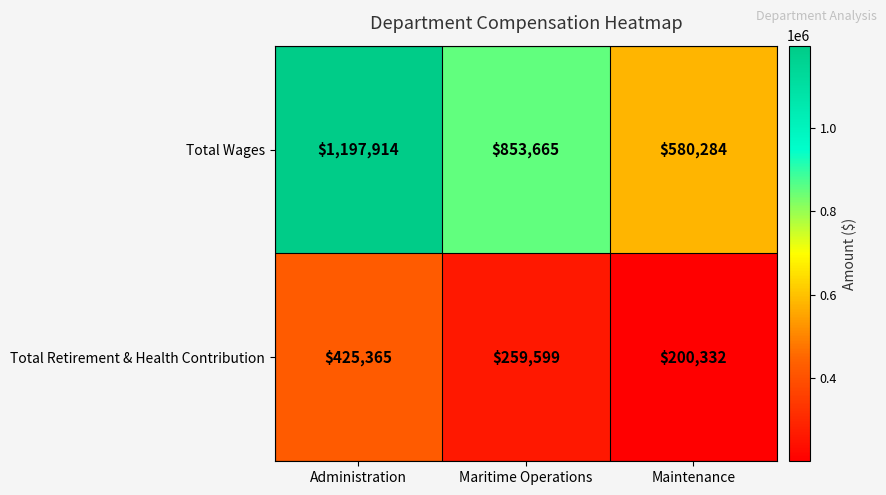

Rank the series by their average value, from lowest to highest.

Total Retirement & Health Contribution, Total Wages